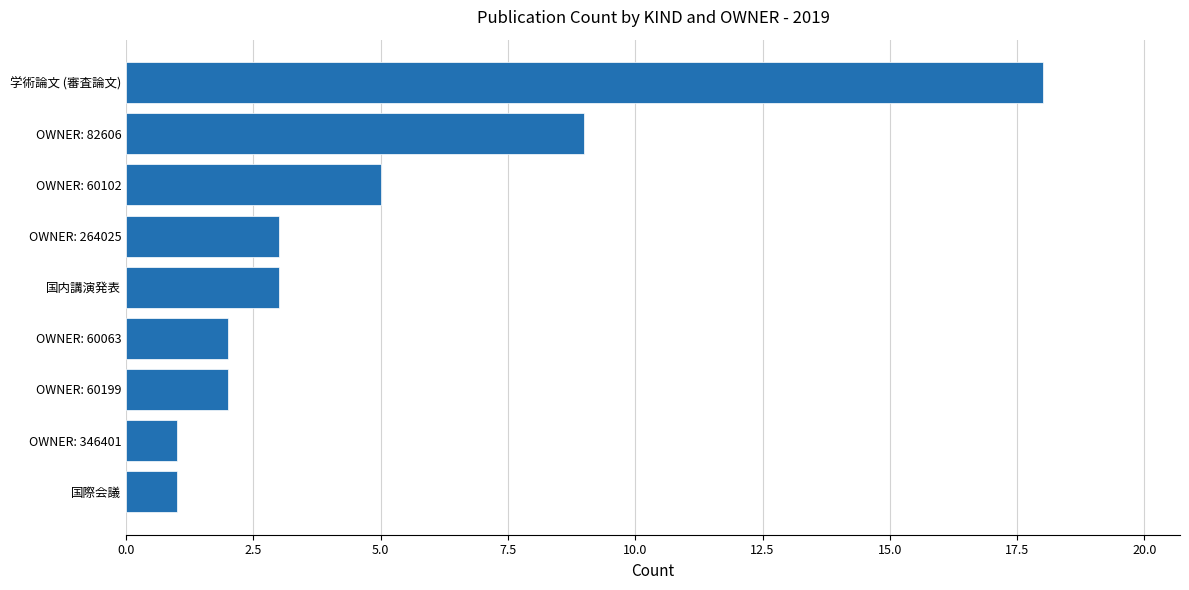

What is the greatest value displayed?

18